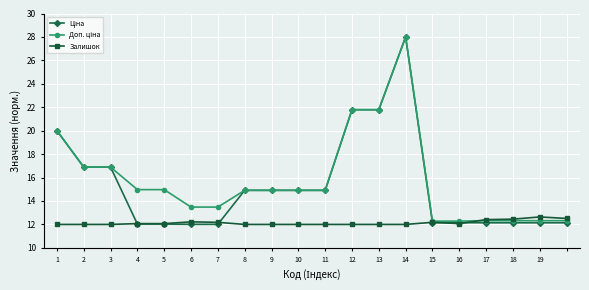

What is the minimum value shown in the chart?

12.0